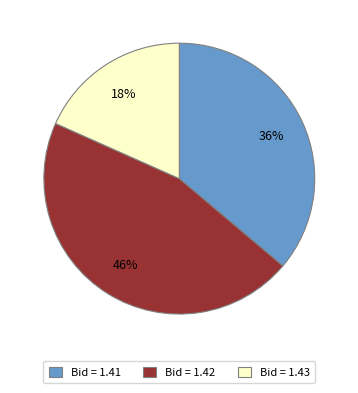

To the nearest percent, what portion does Bid = 1.43 represent?

18%